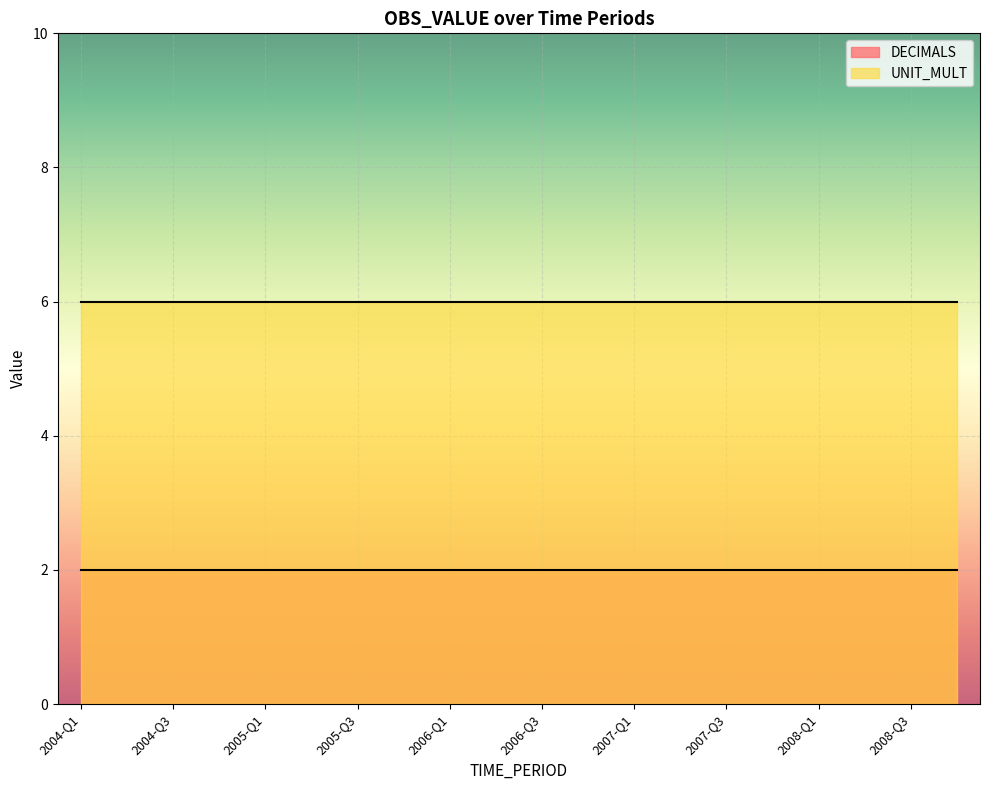

True or false: UNIT_MULT has a value of 3 at 2004-Q1.

False